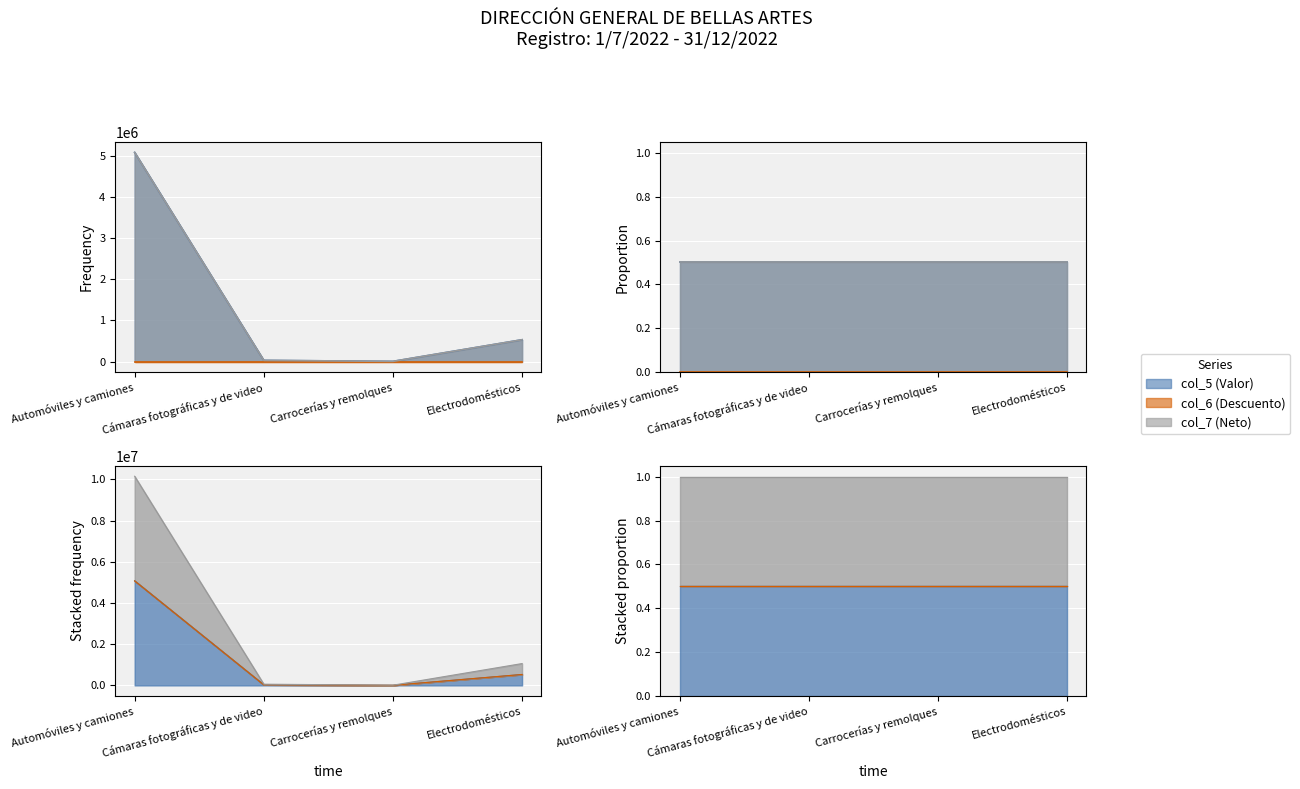

True or false: col_7 (Neto) has more than 2 points higher than both neighbors.

False